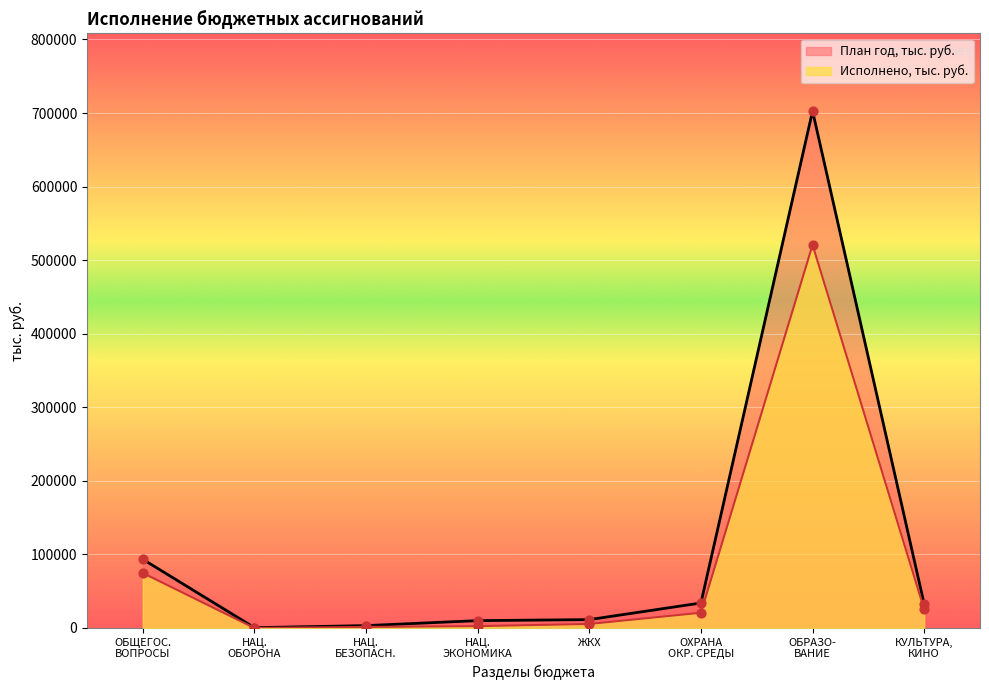

Which series has the largest total across all categories?

План год, тыс. руб.